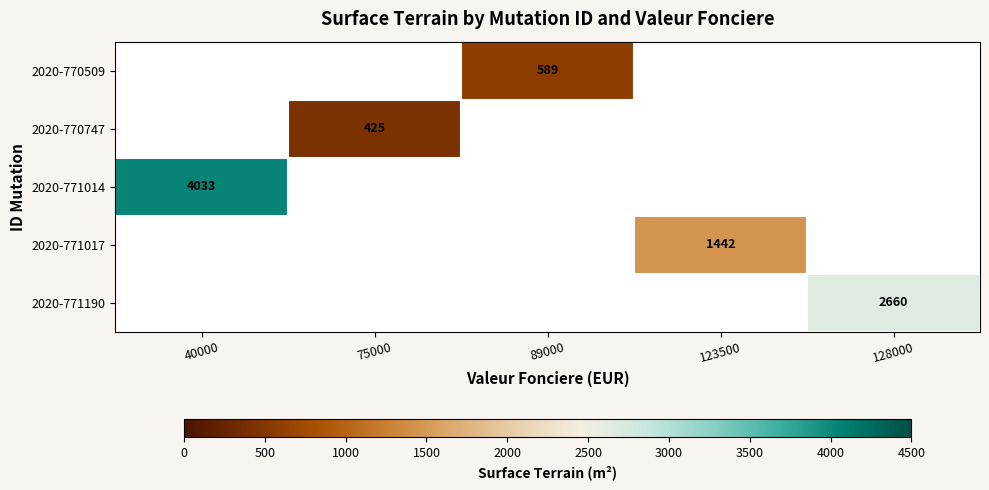

At which category does the chart reach its peak across all series?

40000